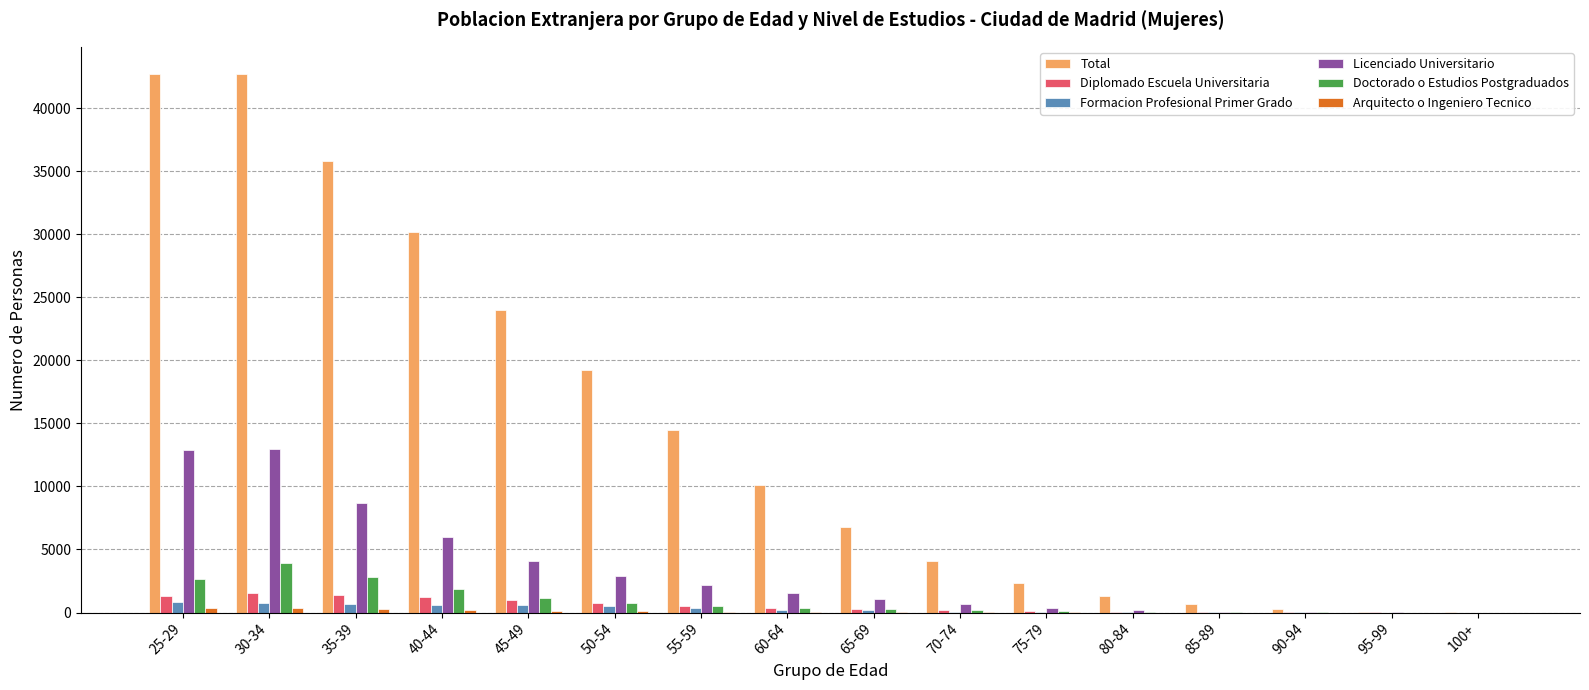

Which series has the largest total across all categories?

Total